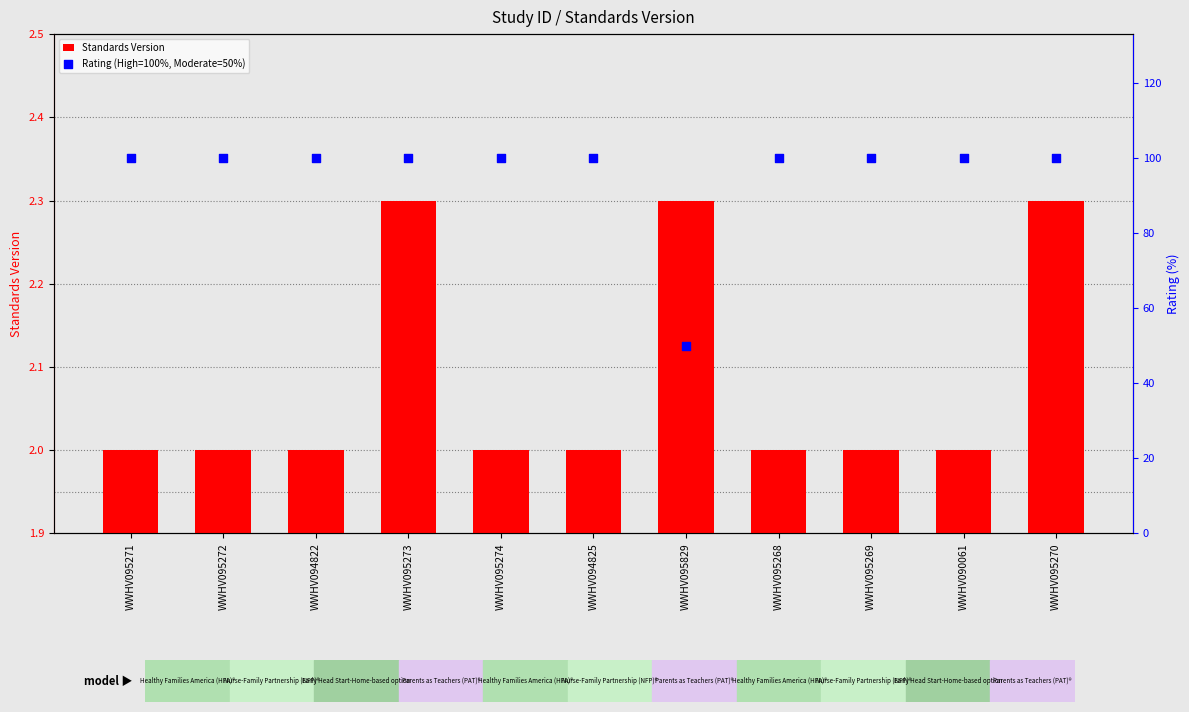

Which series has the largest total across all categories?

Rating (High=100%, Moderate=50%)